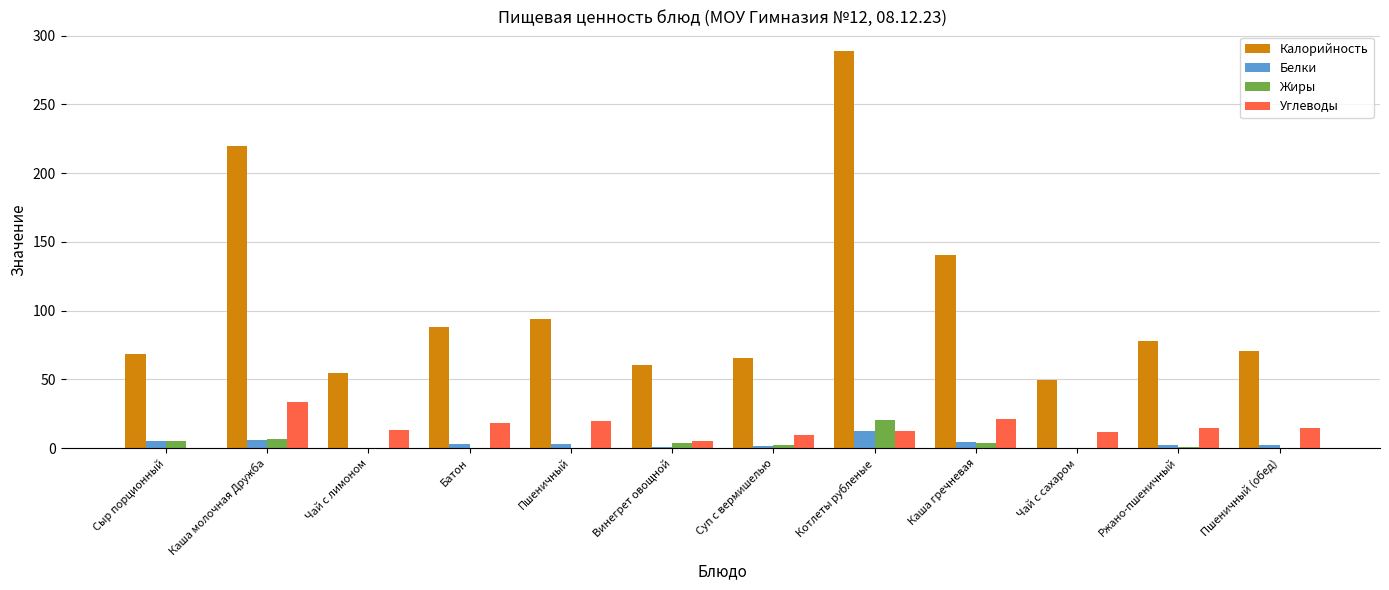

Which series changed the most between Каша гречневая and Пшеничный (обед)?

Калорийность